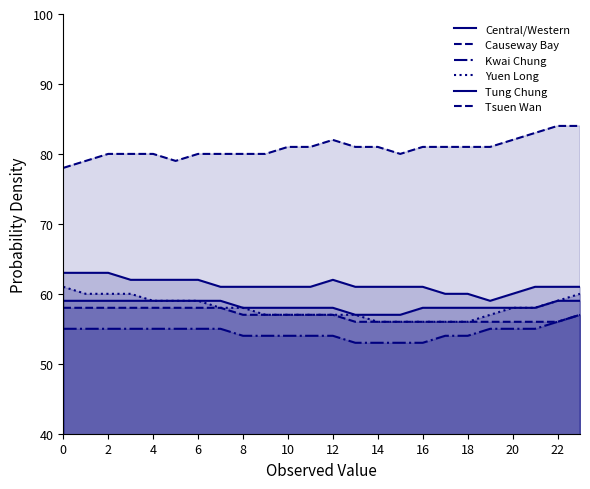

How many data points in Kwai Chung are above 55?

2